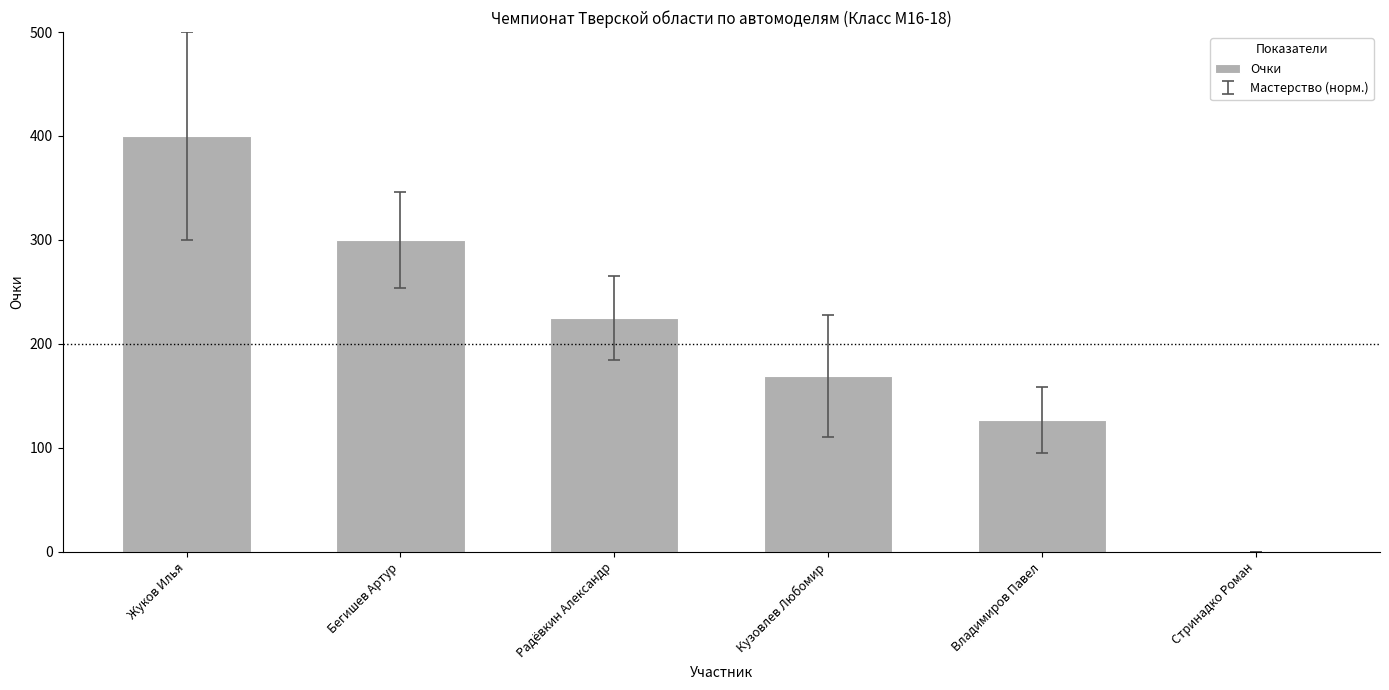

What is the sum of all values?

1221